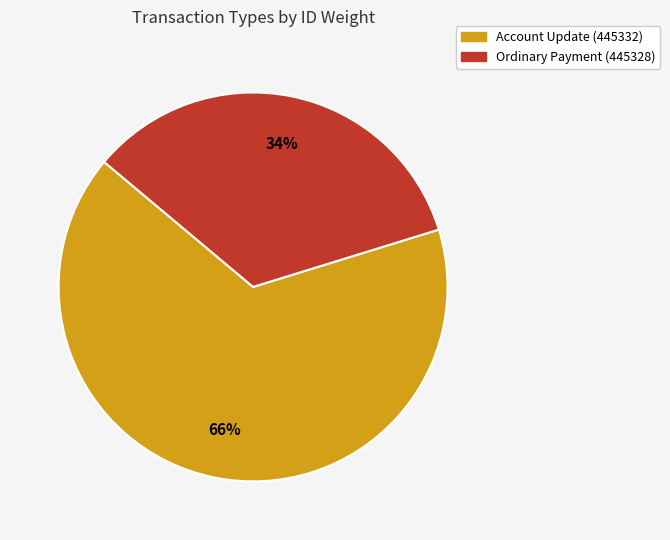

How many slices are in this pie chart?

2